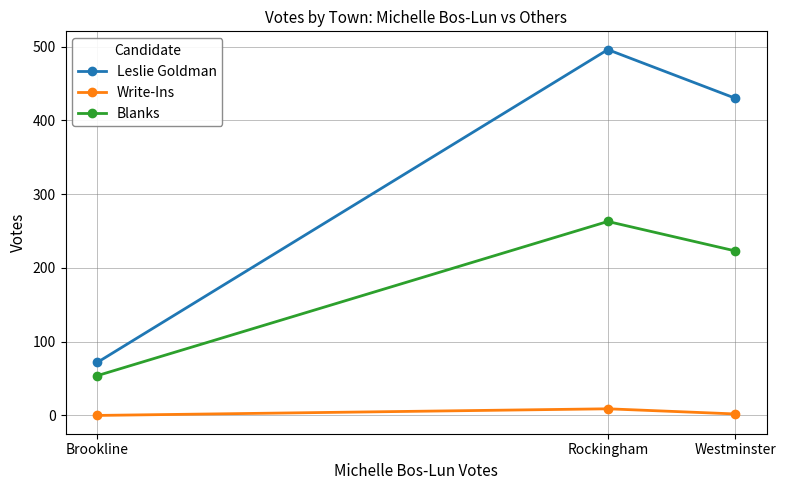

How many Blanks values are between 54 and 263?

3